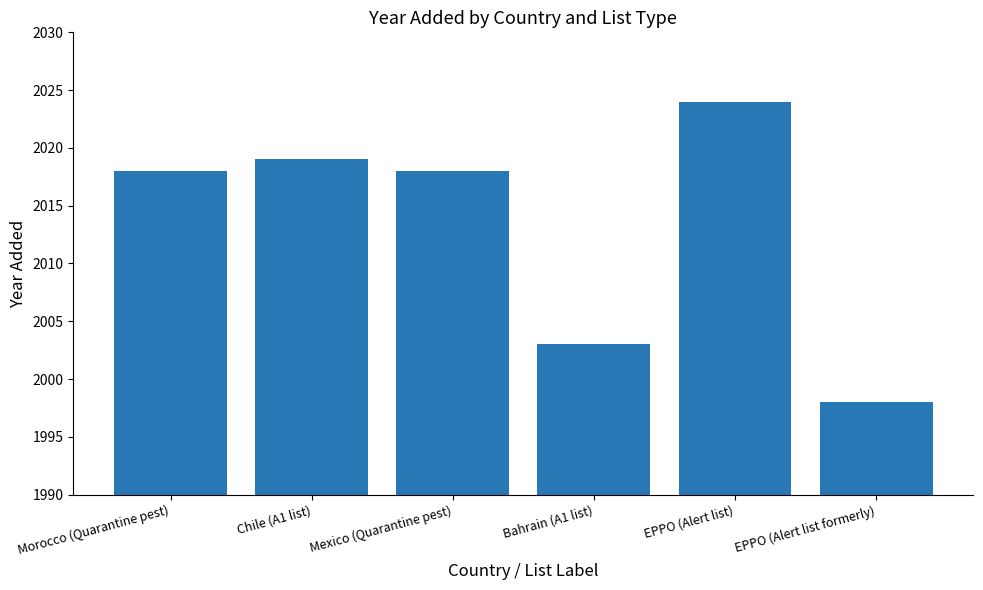

What is the label of the 4th bar from the left?

Bahrain (A1 list)